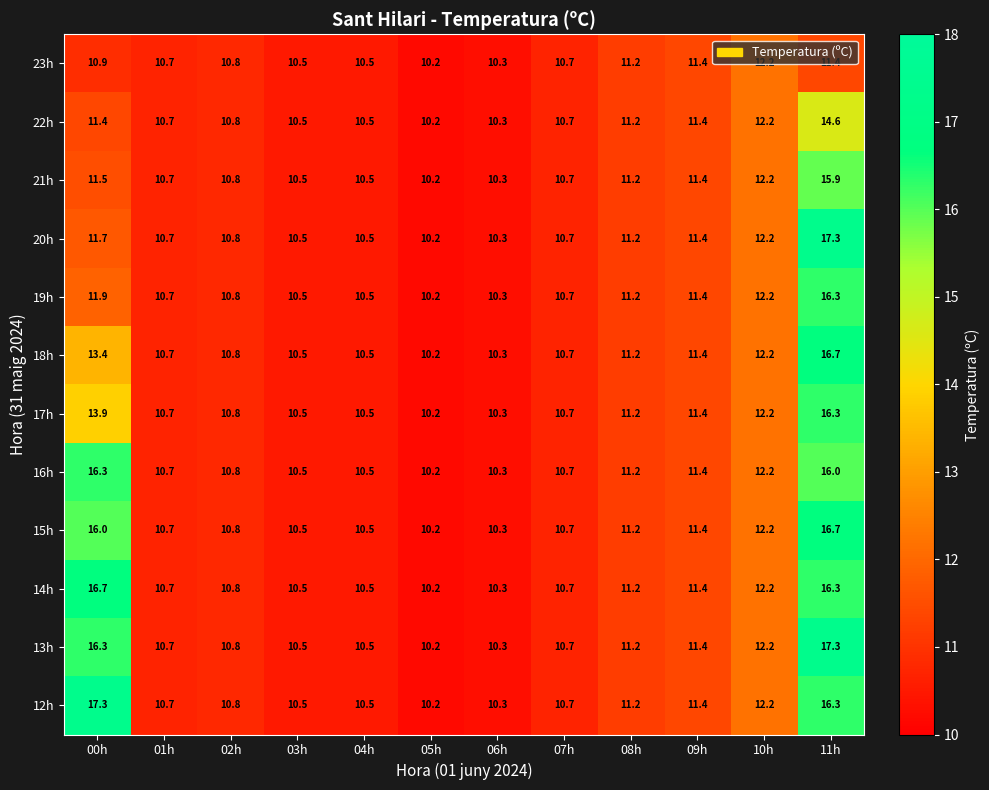

What is the sum of all 20h values?

137.5